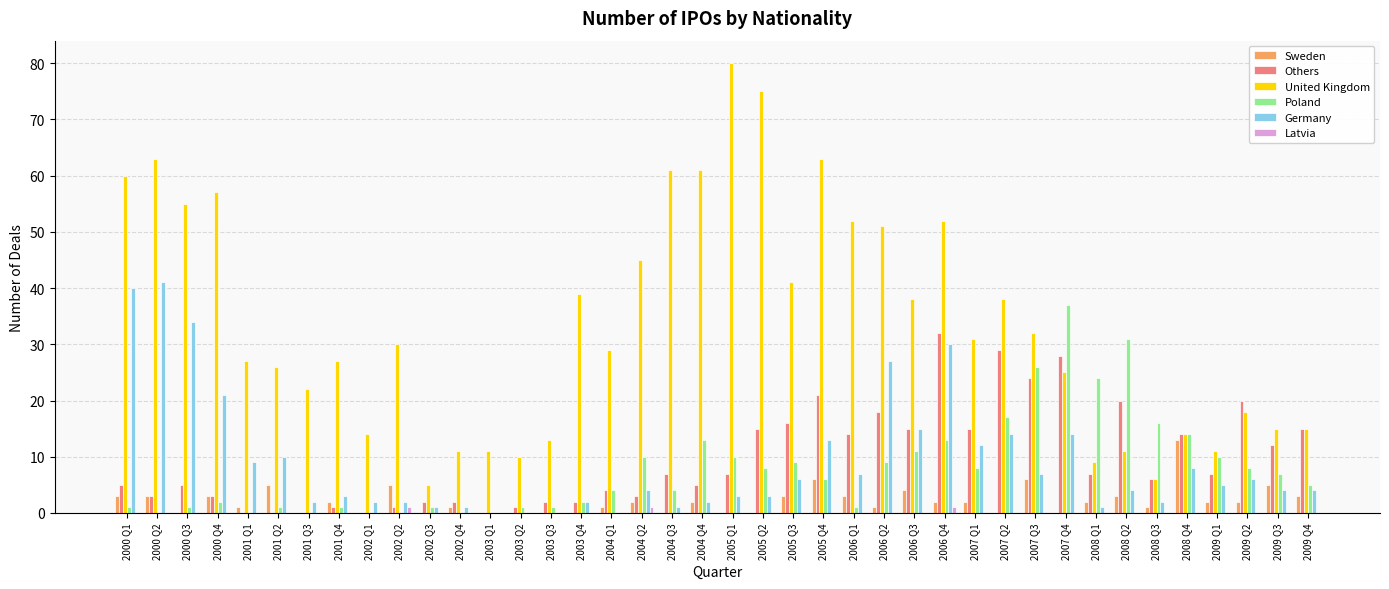

Between 2007 Q4 and 2009 Q1, which series saw the biggest shift?

Poland